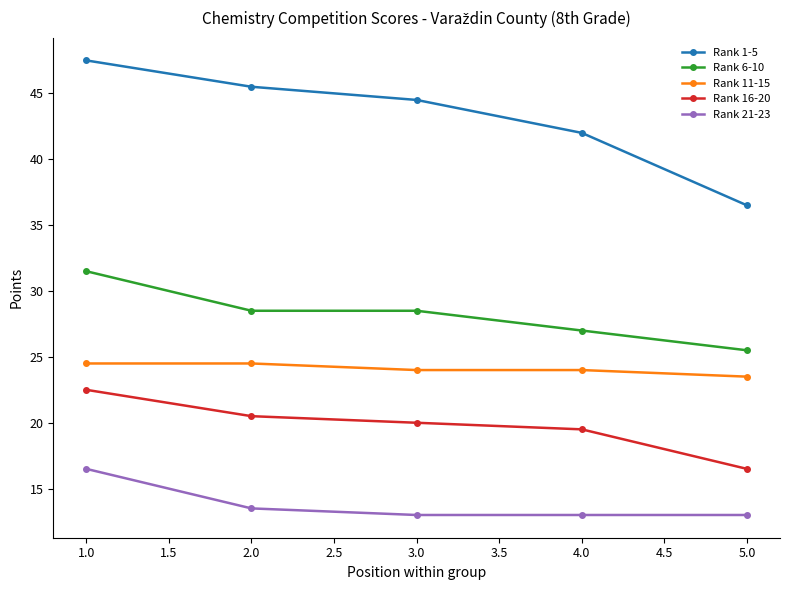

Which series has the largest range (max minus min)?

Rank 1-5